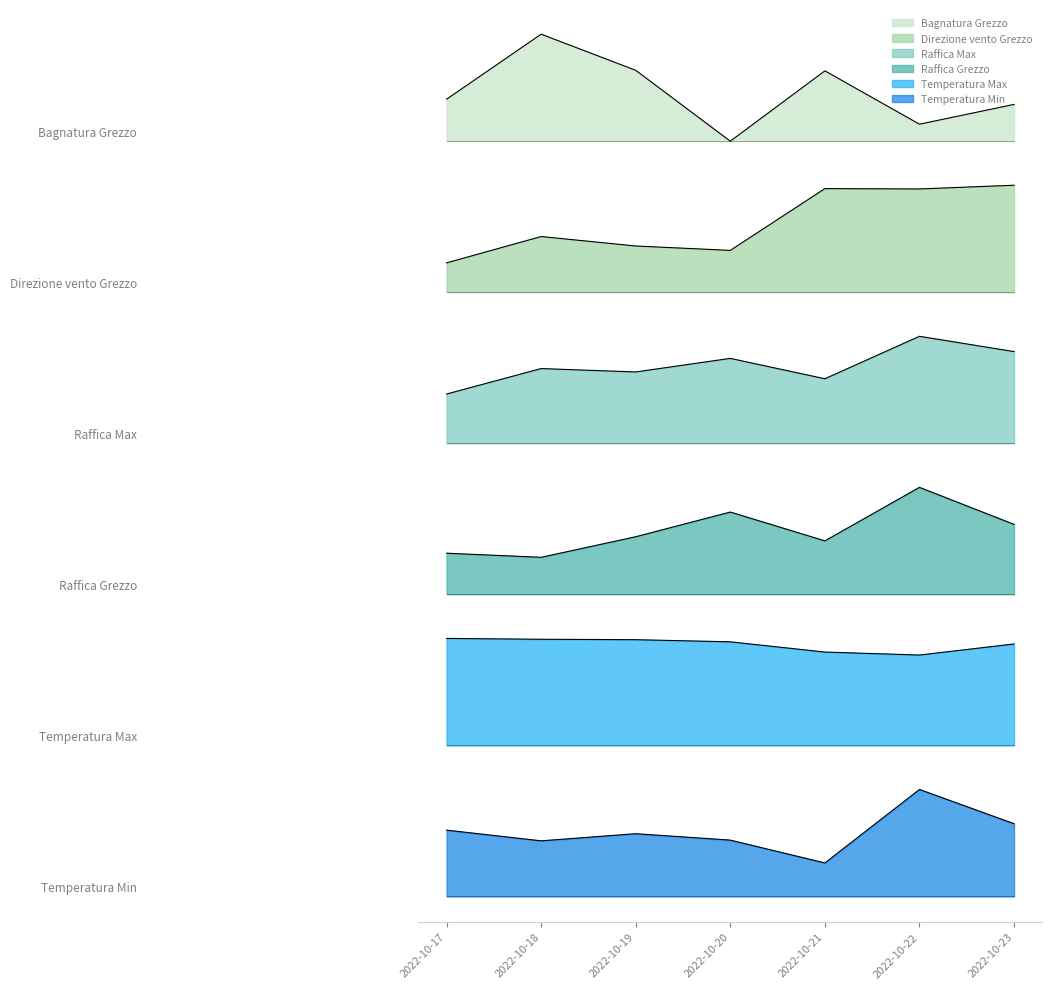

List the series in order of their overall mean, highest first.

Bagnatura Grezzo, Direzione vento Grezzo, Raffica Max, Raffica Grezzo, Temperatura Max, Temperatura Min